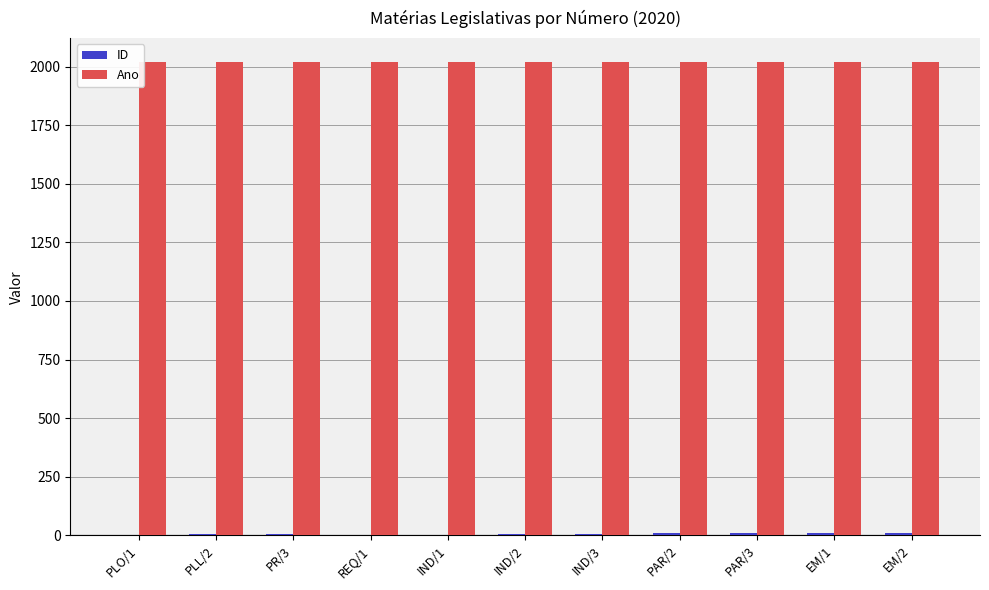

Which series has the largest total across all categories?

Ano